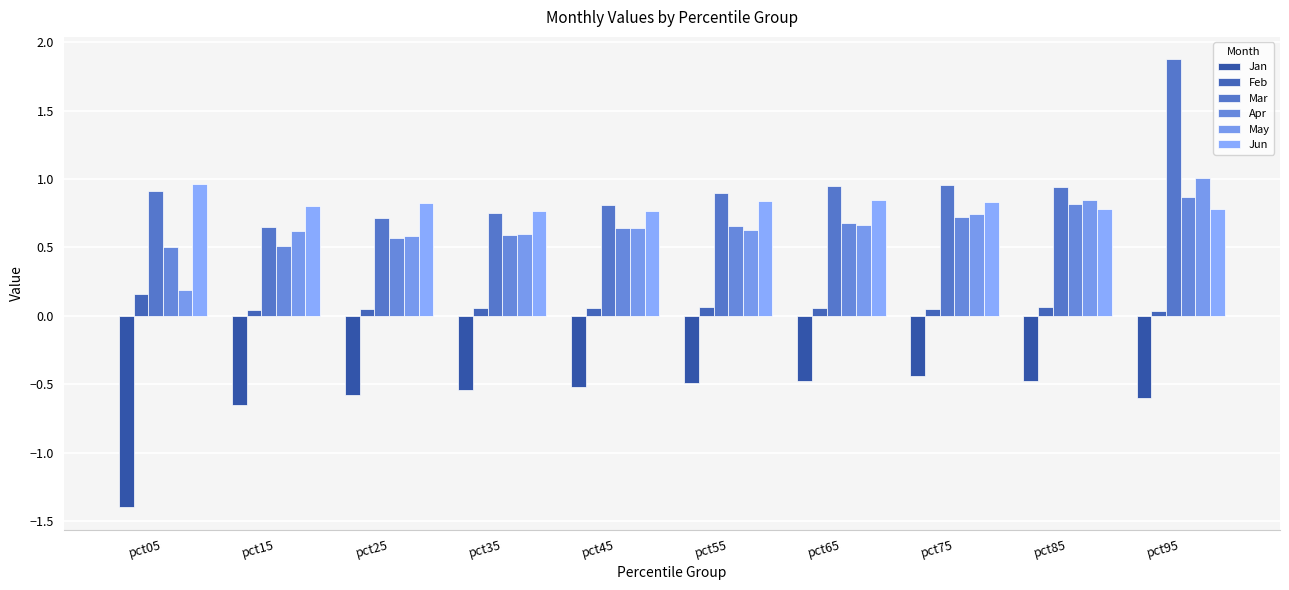

Which series has the widest spread of values?

Mar